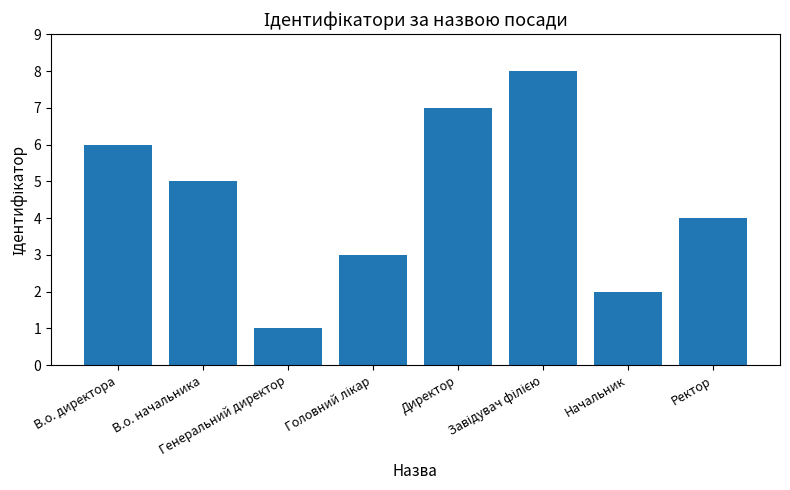

What is the maximum value shown in the chart?

8